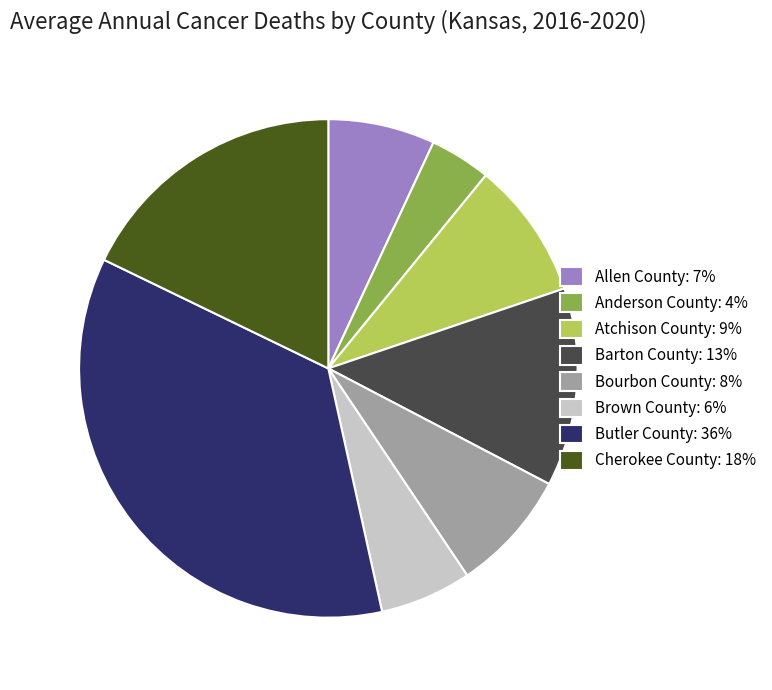

The Brown County slice represents 19% of the pie. True or false?

False